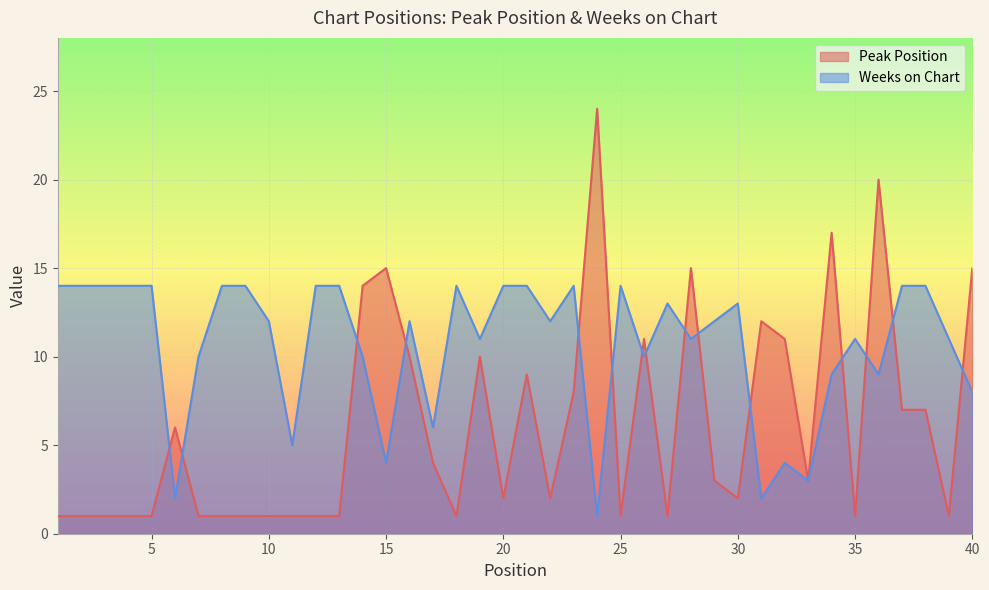

What is the value of the Weeks on Chart point at the 9th from the left?

14